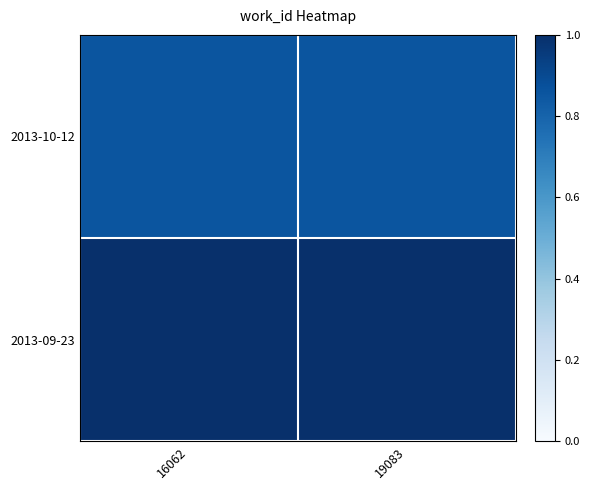

At which category is the sum across all series the highest?

16062